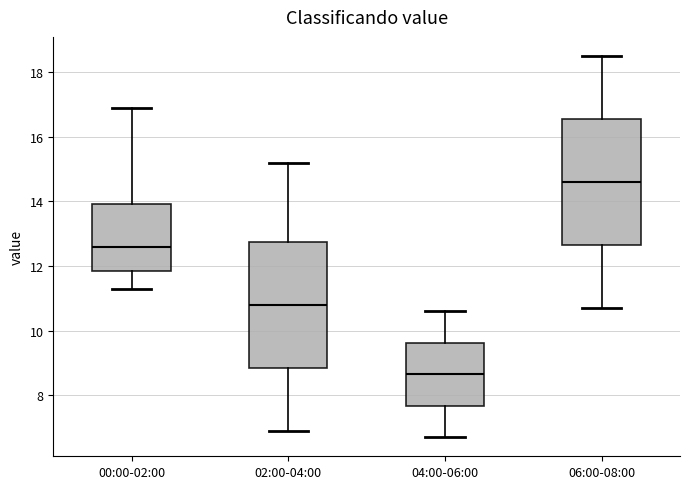

Where is the lower edge of the box for 02:00-04:00 on the y-axis? The values are not printed on the chart, so give them approximately, as read against the axis.

8.8